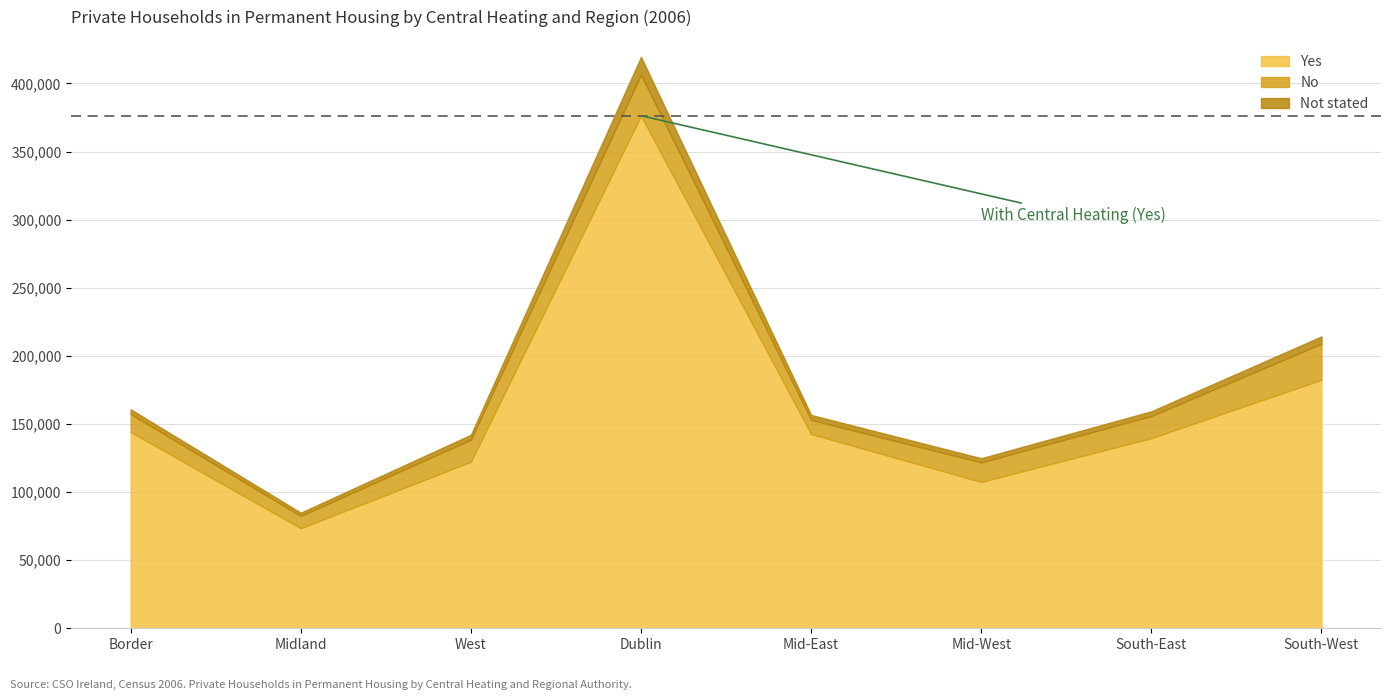

Is it true that Not stated equals 3459 at South-East?

True